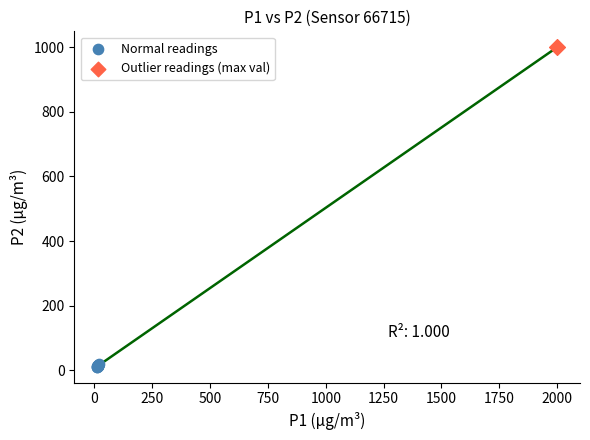

Which series contains the lowest Y value?

Normal readings